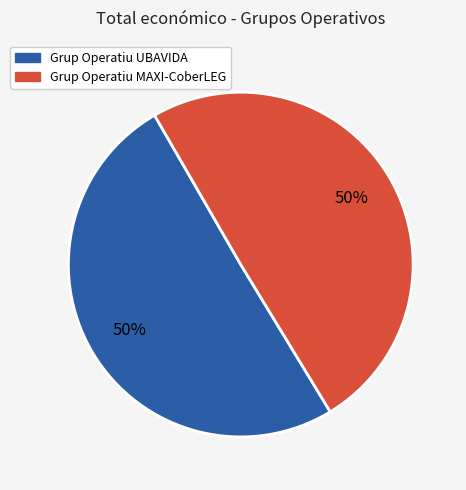

True or false: Grup Operatiu UBAVIDA accounts for 50% of the total.

True